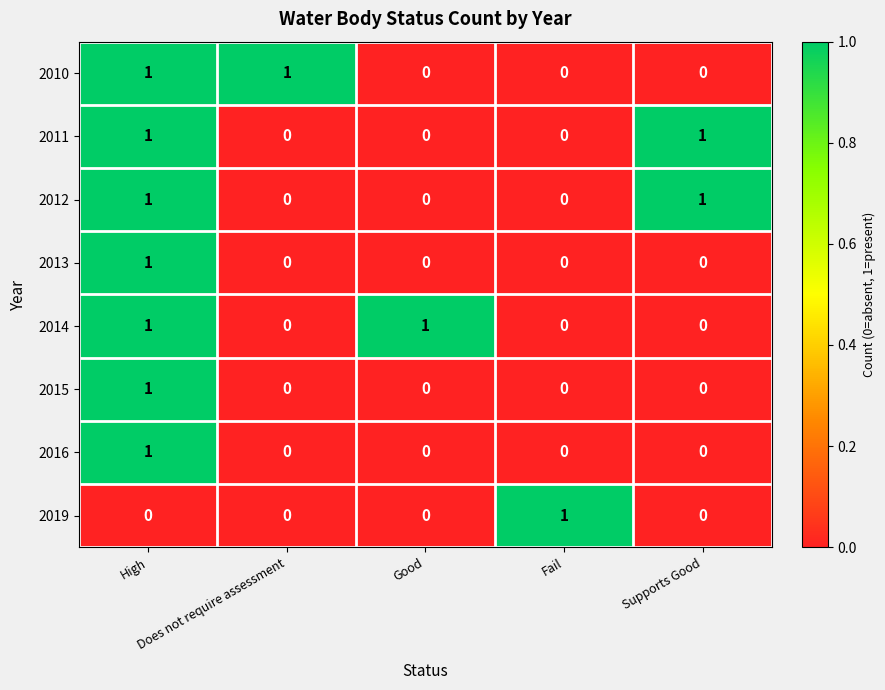

How many data points does each series have?

5